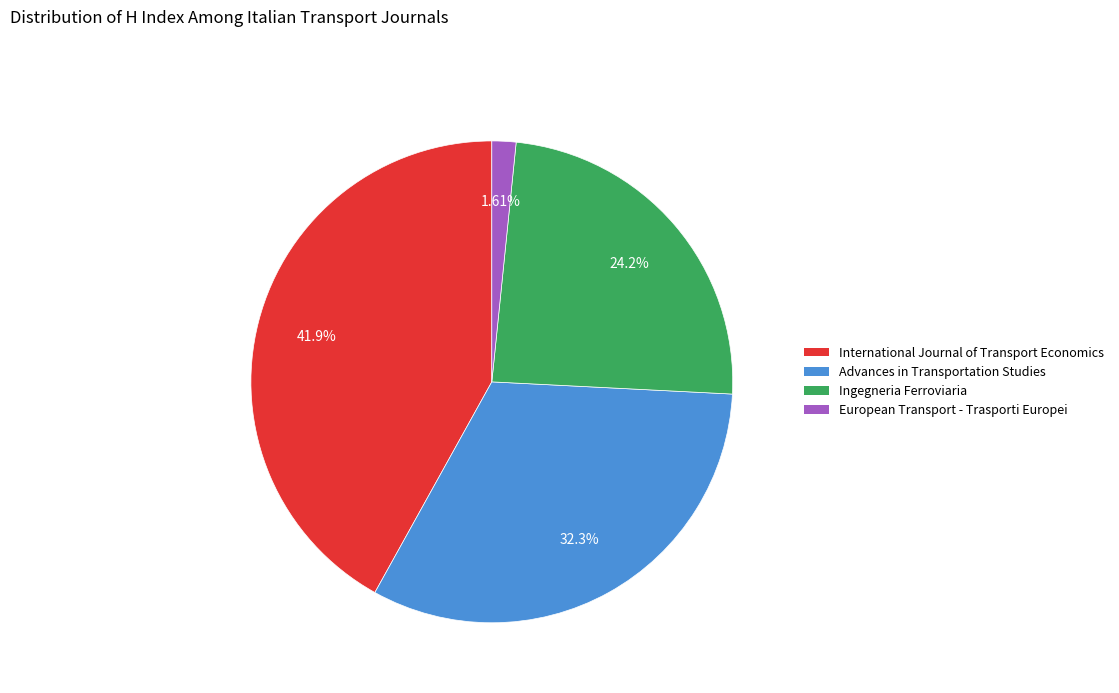

The Advances in Transportation Studies slice represents 21% of the pie. True or false?

False